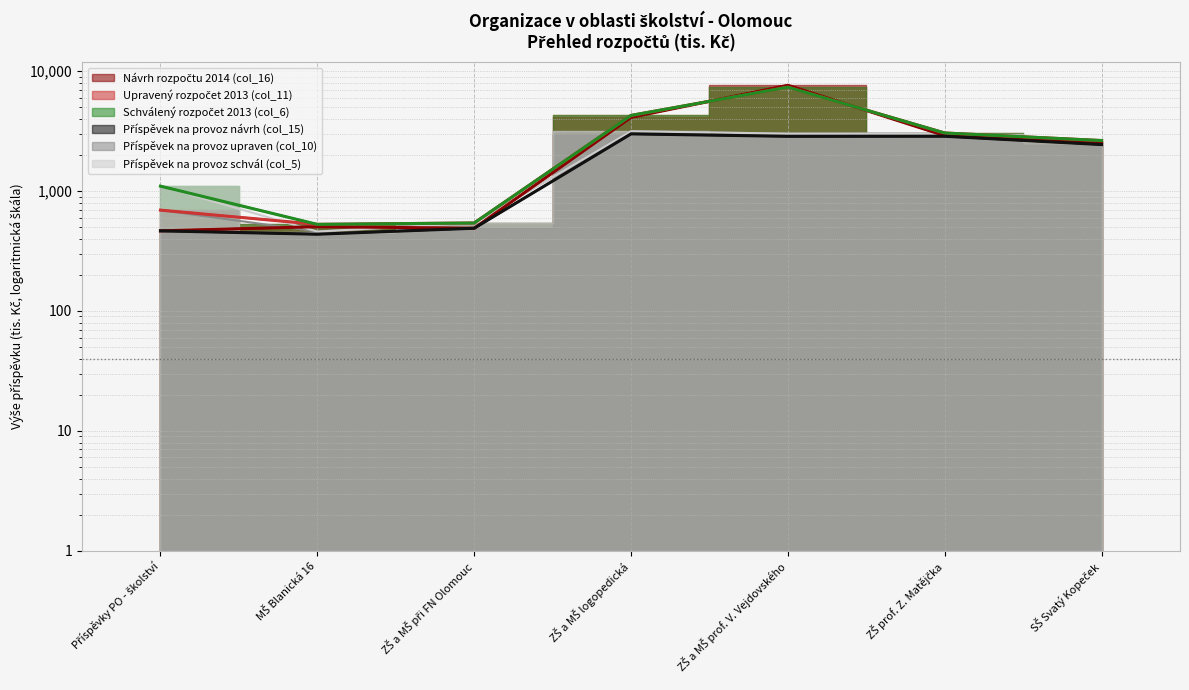

True or false: Schválený rozpočet 2013 (col_6) and Příspěvek na provoz upraven (col_10) cross at least once.

False